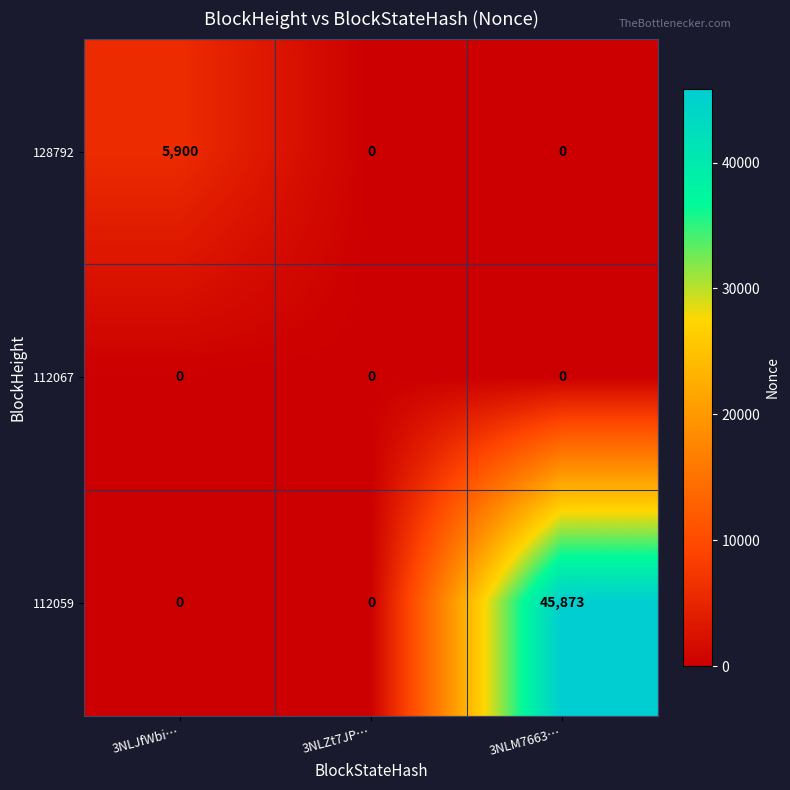

Is it true that 112059 equals 0 at 3NLZt7JP…?

True